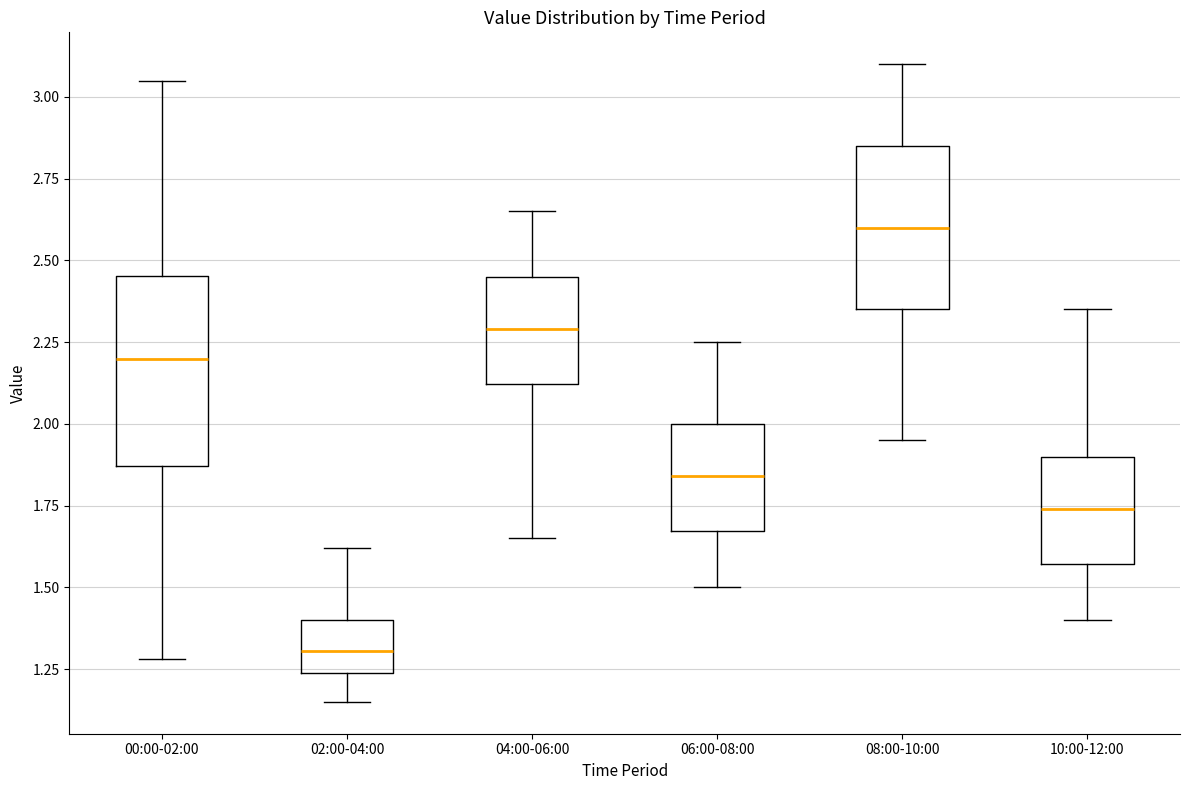

Where is the upper edge of the box for 02:00-04:00 on the y-axis? The values are not printed on the chart, so give them approximately, as read against the axis.

1.40